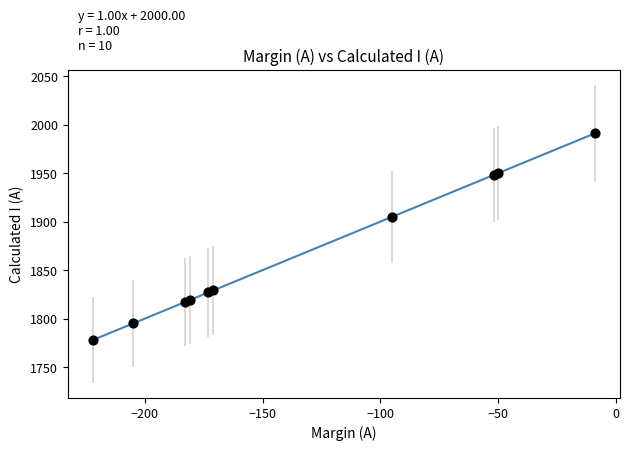

What Y value in the scatter plot is closest to 1884?

1905